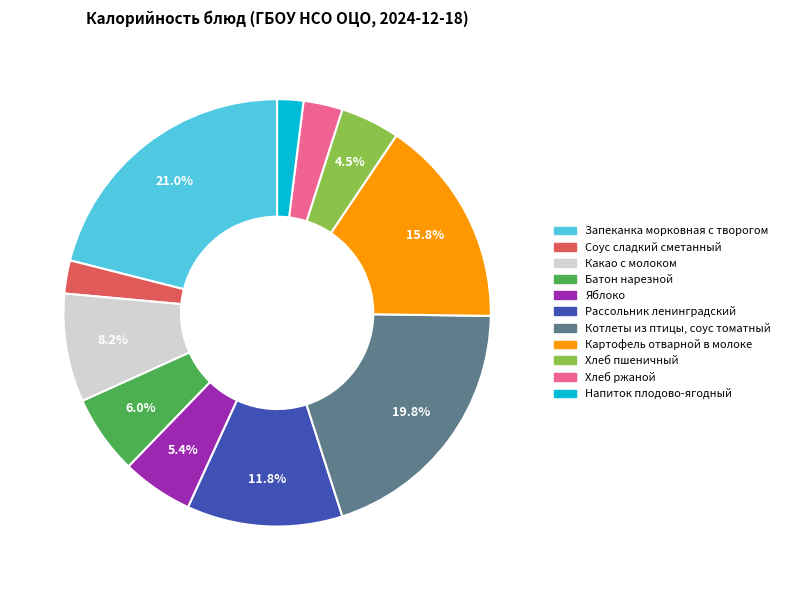

Which has a higher value, Котлеты из птицы, соус томатный or Хлеб ржаной?

Котлеты из птицы, соус томатный